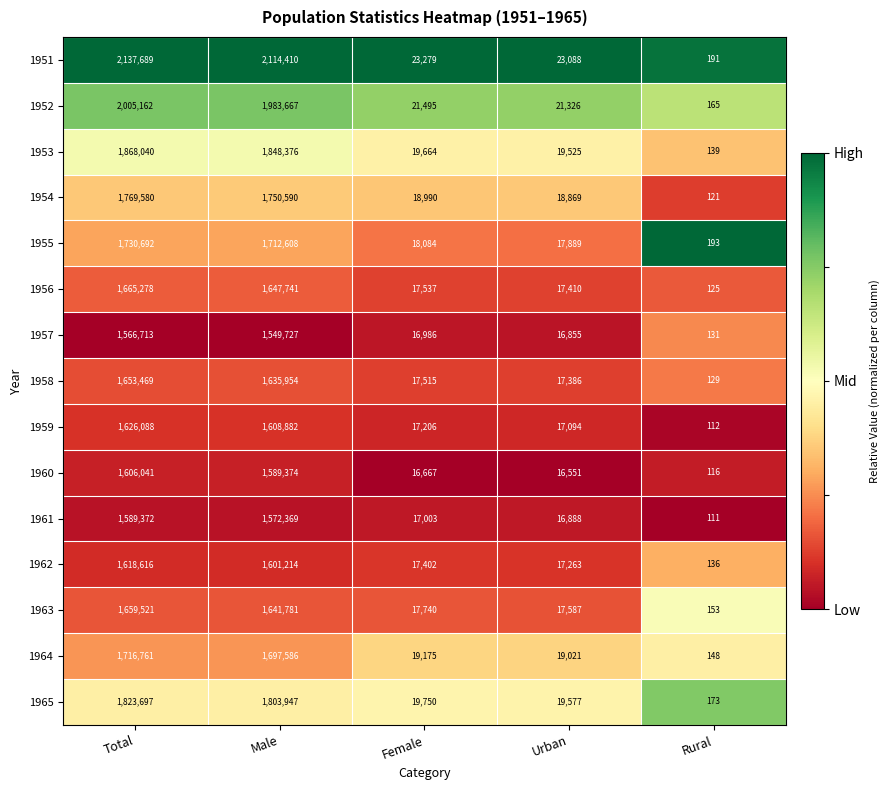

What is the sum of all 1951 values?

4298657